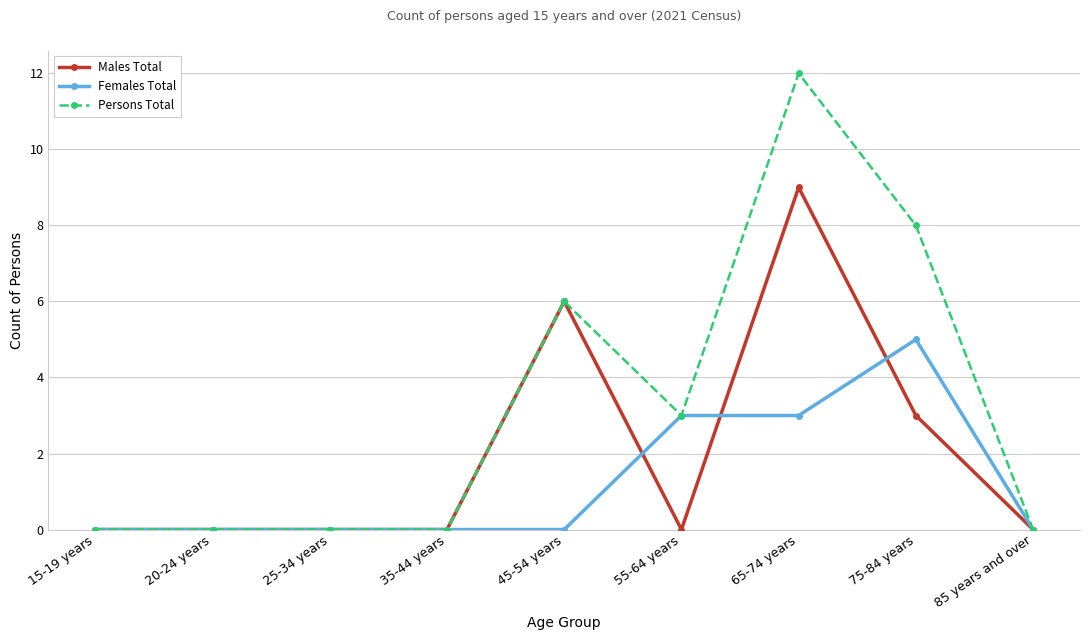

The value of Persons Total at 20-24 years is 0. True or false?

True